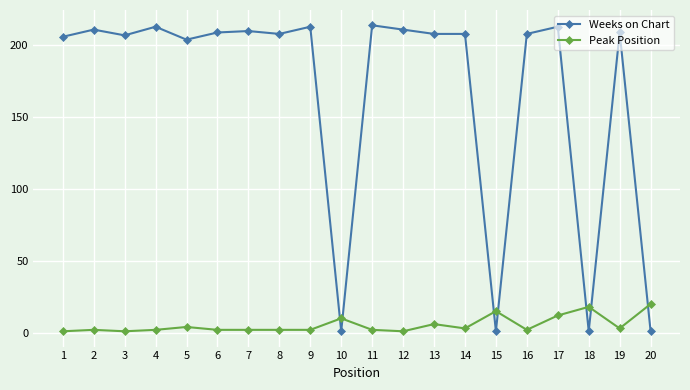

Between 3 and 10, which series saw the biggest shift?

Weeks on Chart